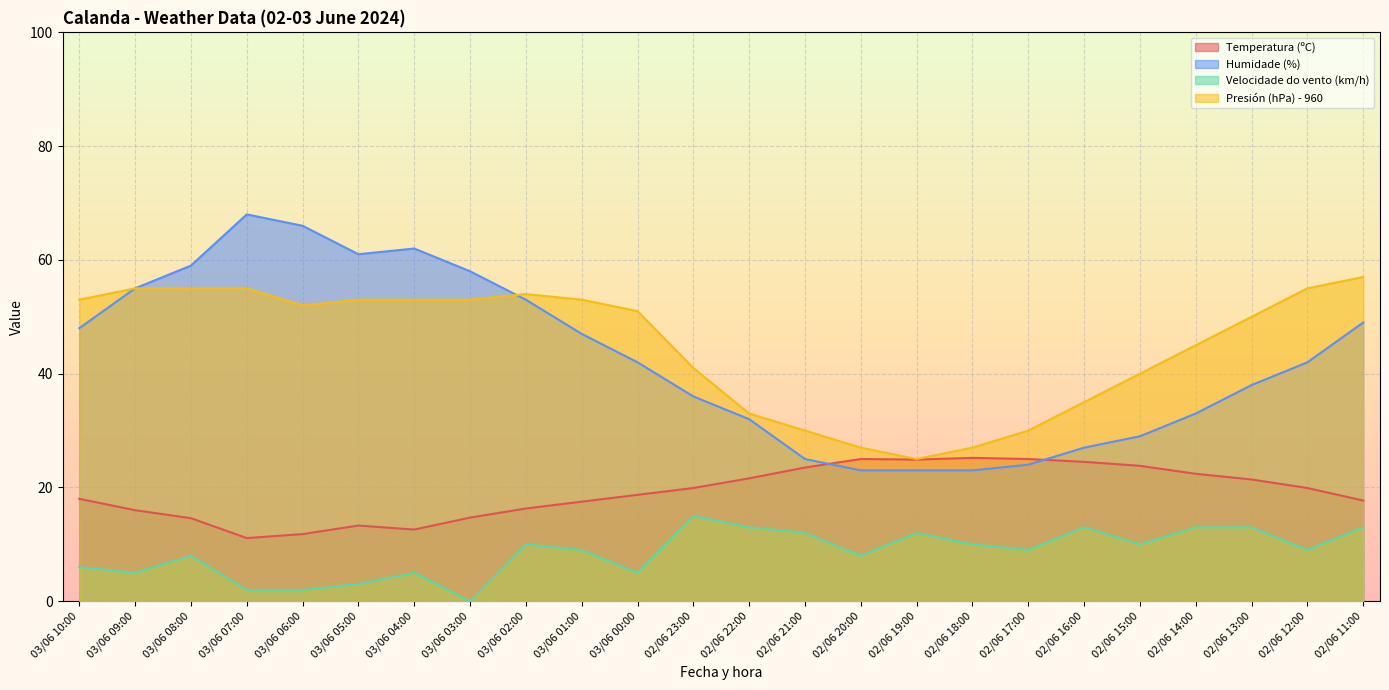

Which category has the lowest value in the Temperatura (ºC) series?

03/06 07:00